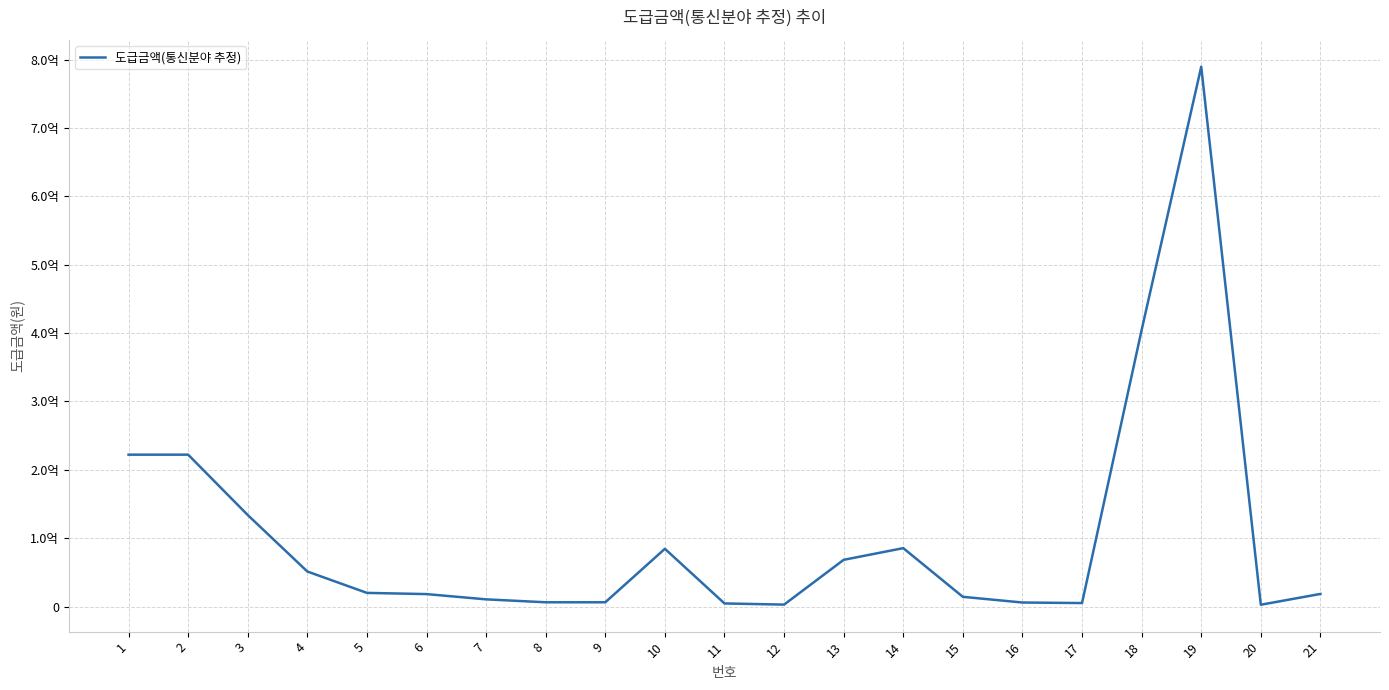

Reading left to right, what are all the values shown in this chart?

1=222144000.0	2=222144000.0	3=133856000.0	4=51264000.0	5=20000000.0	6=18227200.0	7=10537600.0	8=6265600.0	9=6265600.0	10=84471680.0	11=4556800.0	12=2848000.0	13=68352000.0	14=85440000.0	15=14240000.0	16=5923840.0	17=5126400.0	18=404416000.0	19=789465600.0	20=2677120.0	21=18455040.0